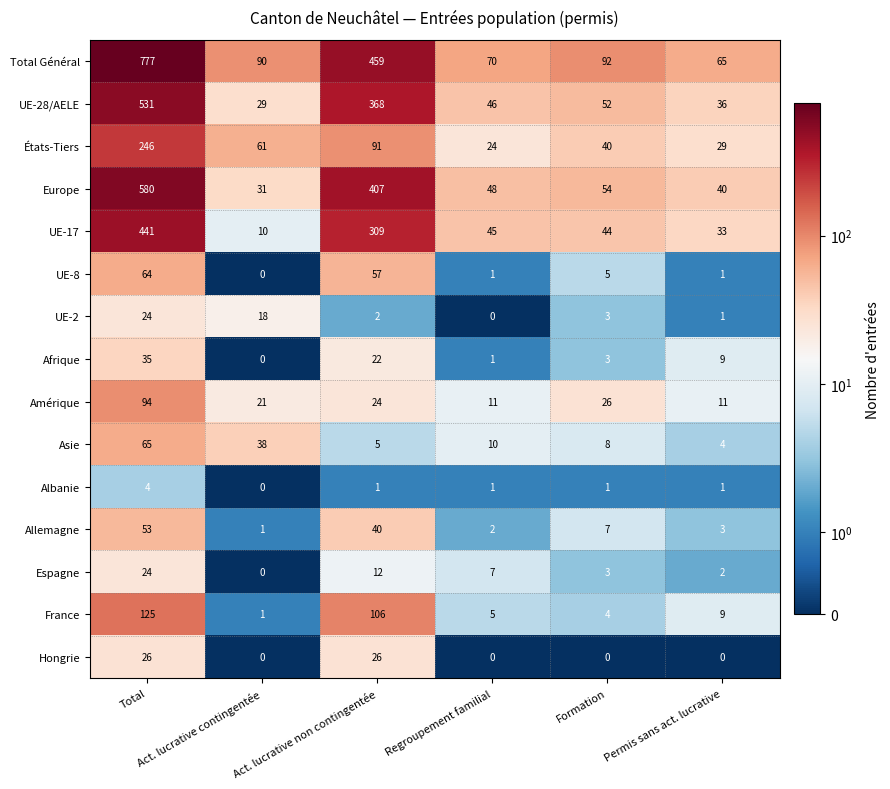

How many series are shown in this chart?

15